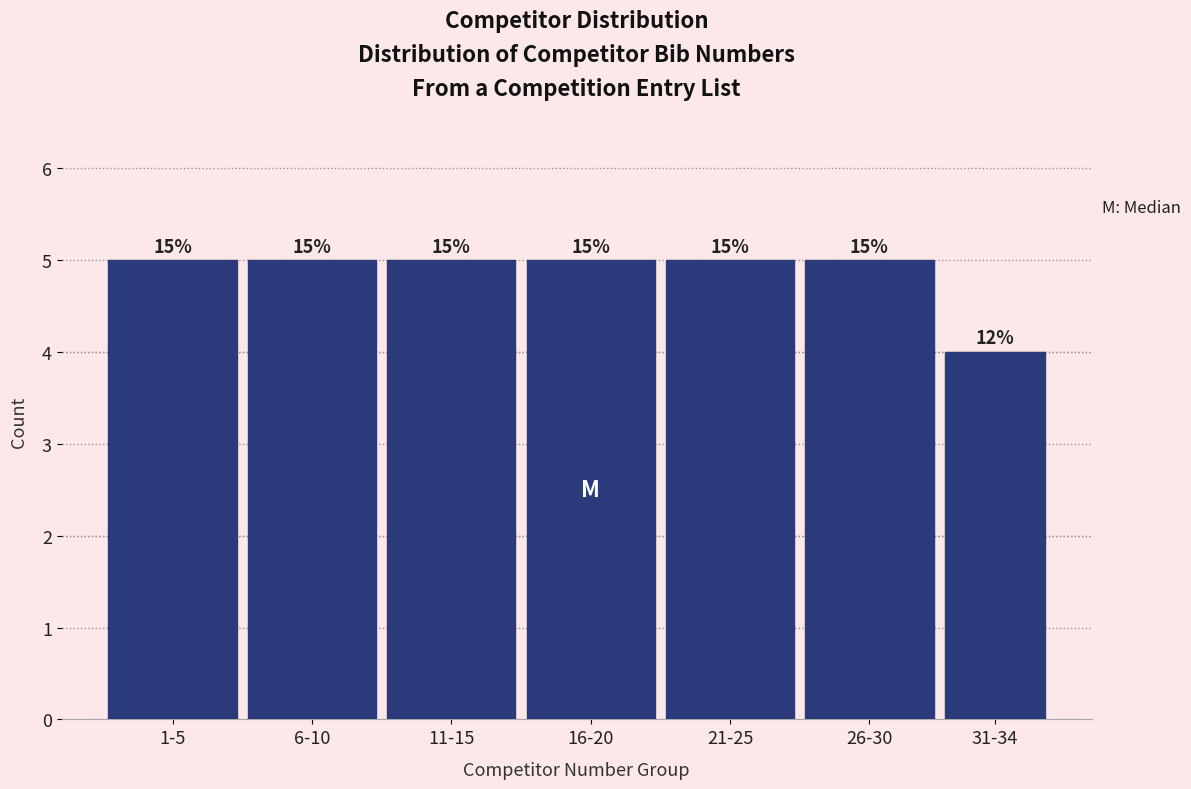

How many bars are there in total?

7